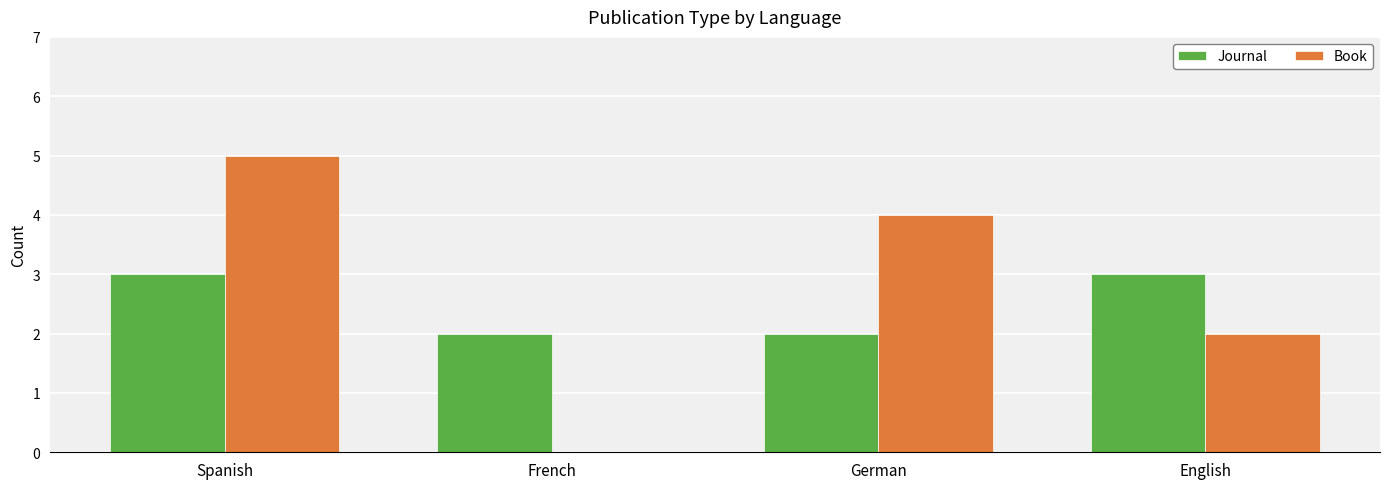

What is the highest value of the Journal series?

3